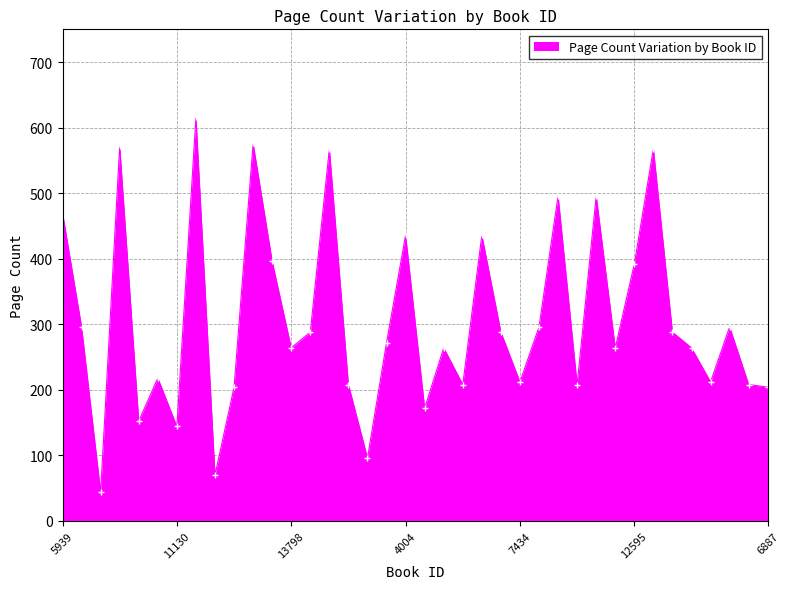

What is the average value?

307